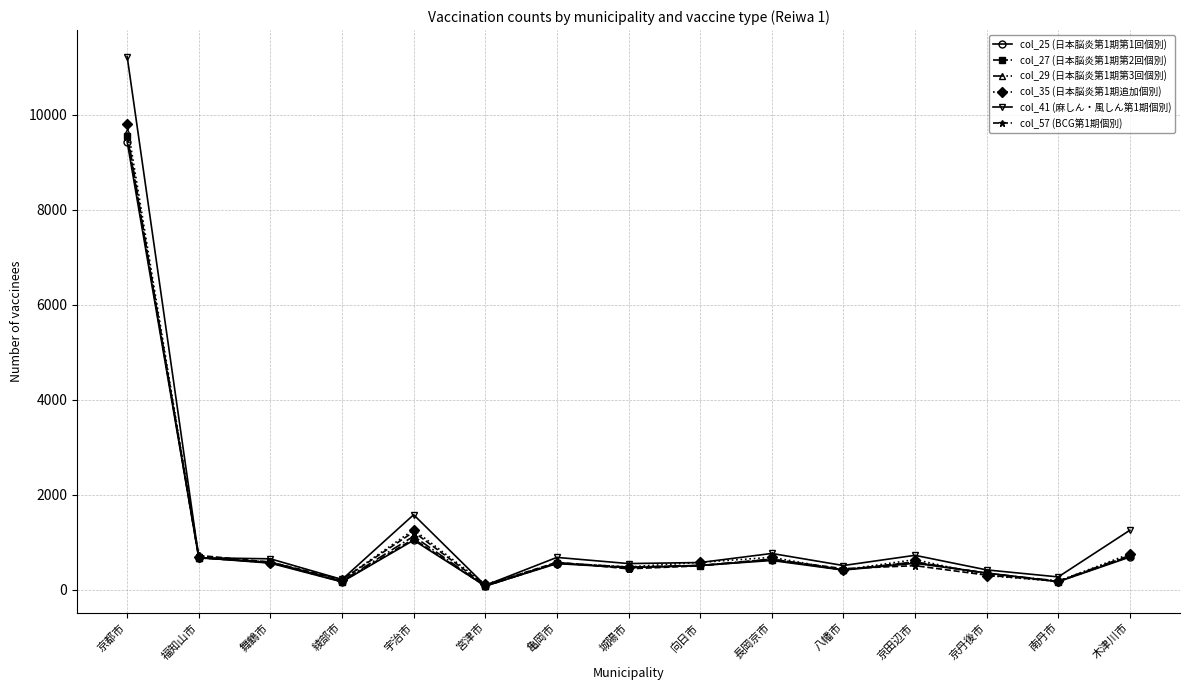

Is it true that col_25 (日本脳炎第1期第1回個別) equals 554 at 京田辺市?

True